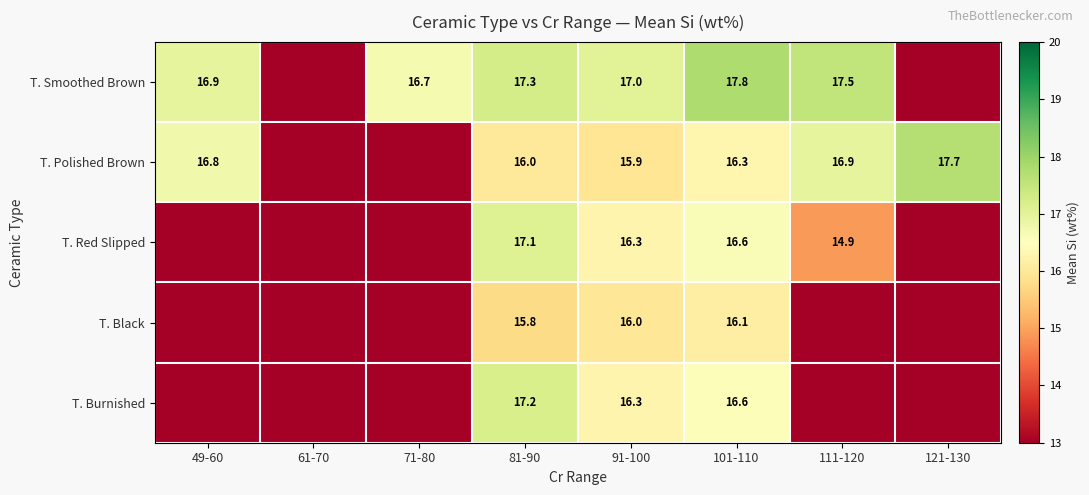

Is it true that T. Smoothed Brown equals 17.0 at 91-100?

True